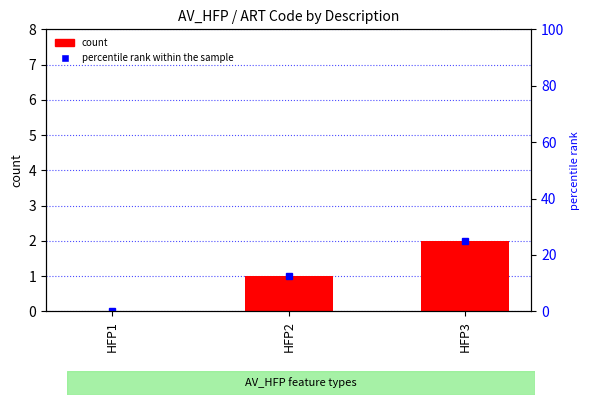

What is the difference between the maximum and minimum values?

2